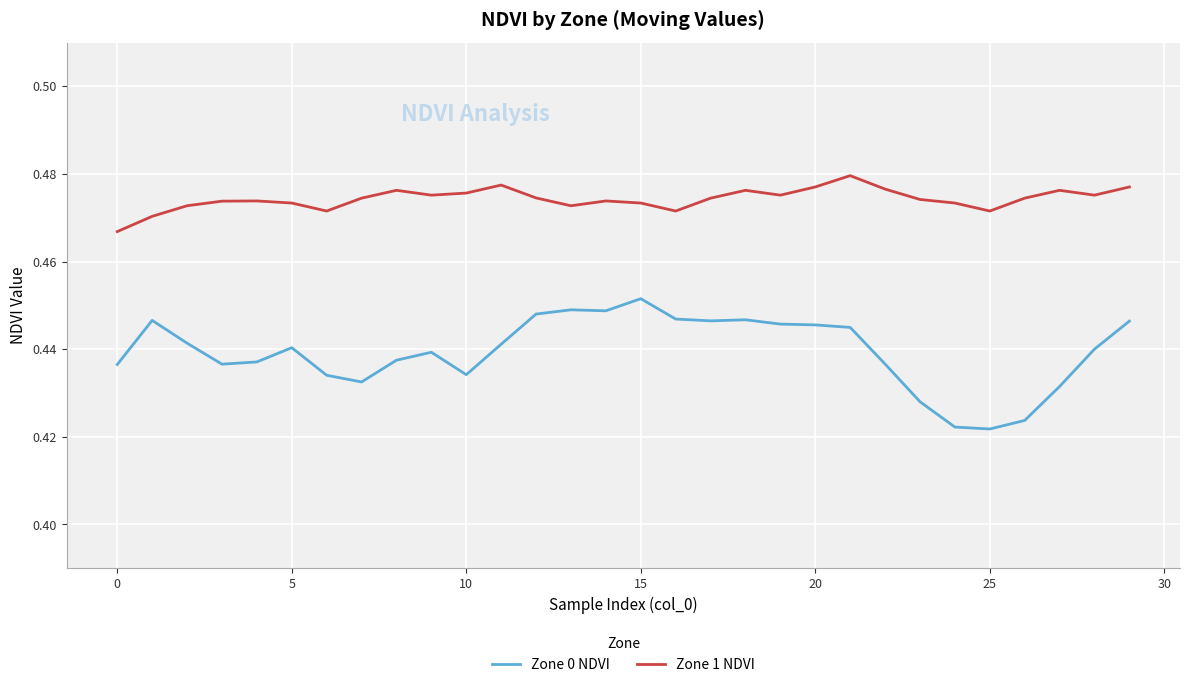

List the series in order of their overall mean, lowest first.

Zone 0 NDVI, Zone 1 NDVI